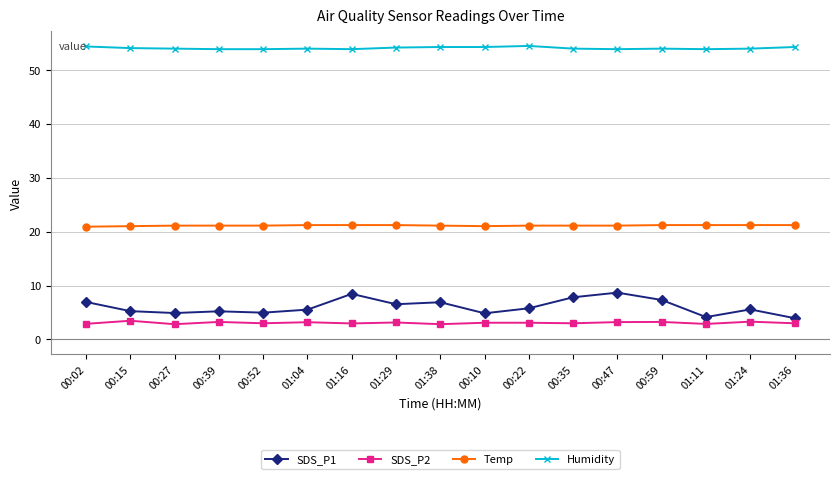

What is the value of the SDS_P1 point at the 17th from the left?

4.0